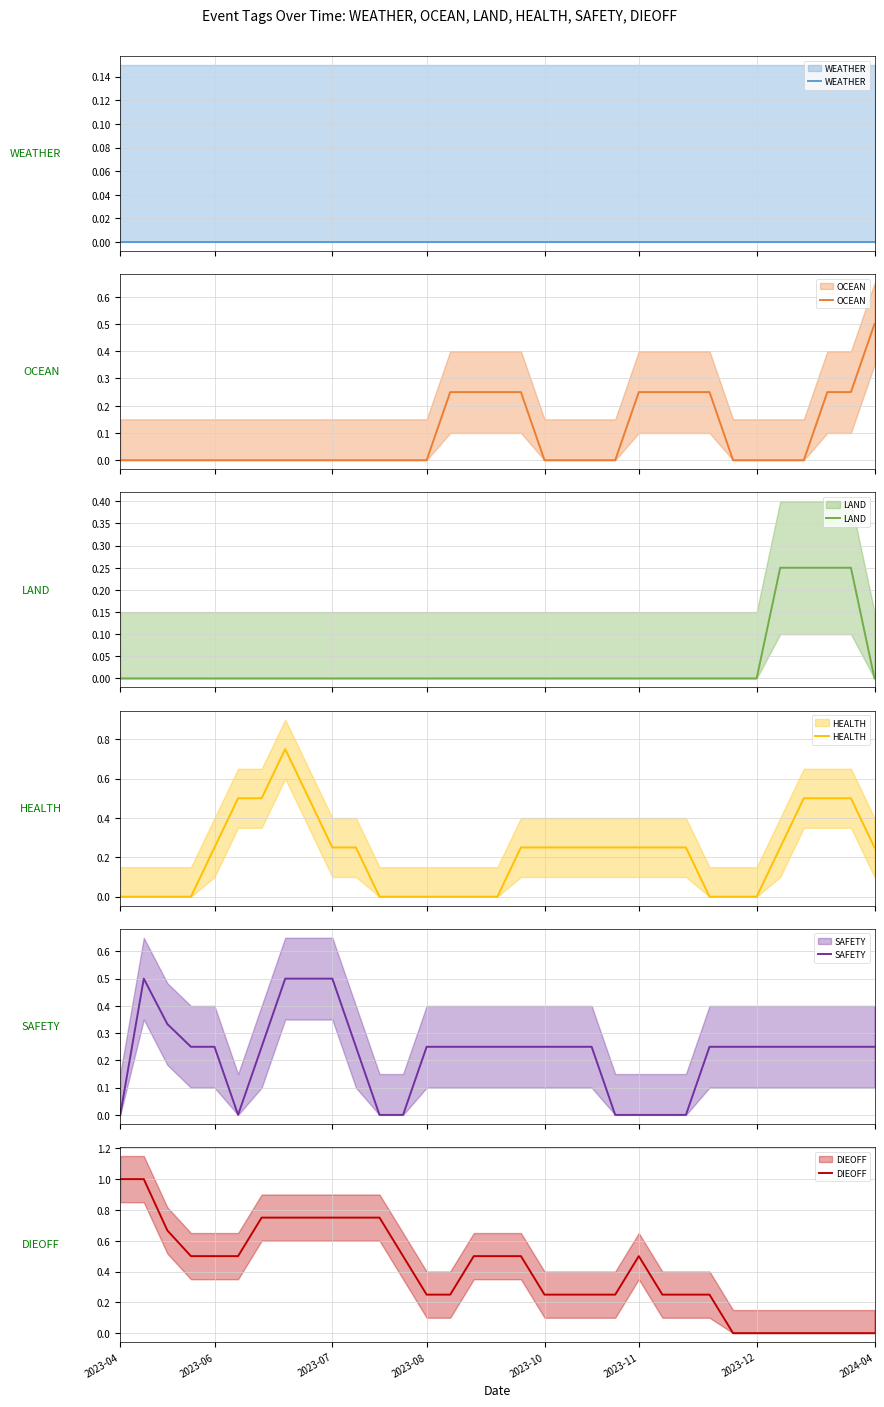

Reading left to right, list all the values displayed in this chart.

WEATHER: 0.0	0.0	0.0	0.0	0.0	0.0	0.0	0.0	0.0	0.0	0.0	0.0	0.0	0.0	0.0	0.0	0.0	0.0	0.0	0.0	0.0	0.0	0.0	0.0	0.0	0.0	0.0	0.0	0.0	0.0	0.0	0.0	0.0
OCEAN: 0.0	0.0	0.0	0.0	0.0	0.0	0.0	0.0	0.0	0.0	0.0	0.0	0.0	0.0	0.2	0.2	0.2	0.2	0.0	0.0	0.0	0.0	0.2	0.2	0.2	0.2	0.0	0.0	0.0	0.0	0.2	0.2	0.5
LAND: 0.0	0.0	0.0	0.0	0.0	0.0	0.0	0.0	0.0	0.0	0.0	0.0	0.0	0.0	0.0	0.0	0.0	0.0	0.0	0.0	0.0	0.0	0.0	0.0	0.0	0.0	0.0	0.0	0.2	0.2	0.2	0.2	0.0
HEALTH: 0.0	0.0	0.0	0.0	0.2	0.5	0.5	0.8	0.5	0.2	0.2	0.0	0.0	0.0	0.0	0.0	0.0	0.2	0.2	0.2	0.2	0.2	0.2	0.2	0.2	0.0	0.0	0.0	0.2	0.5	0.5	0.5	0.2
SAFETY: 0.0	0.5	0.3	0.2	0.2	0.0	0.2	0.5	0.5	0.5	0.2	0.0	0.0	0.2	0.2	0.2	0.2	0.2	0.2	0.2	0.2	0.0	0.0	0.0	0.0	0.2	0.2	0.2	0.2	0.2	0.2	0.2	0.2
DIEOFF: 1.0	1.0	0.7	0.5	0.5	0.5	0.8	0.8	0.8	0.8	0.8	0.8	0.5	0.2	0.2	0.5	0.5	0.5	0.2	0.2	0.2	0.2	0.5	0.2	0.2	0.2	0.0	0.0	0.0	0.0	0.0	0.0	0.0